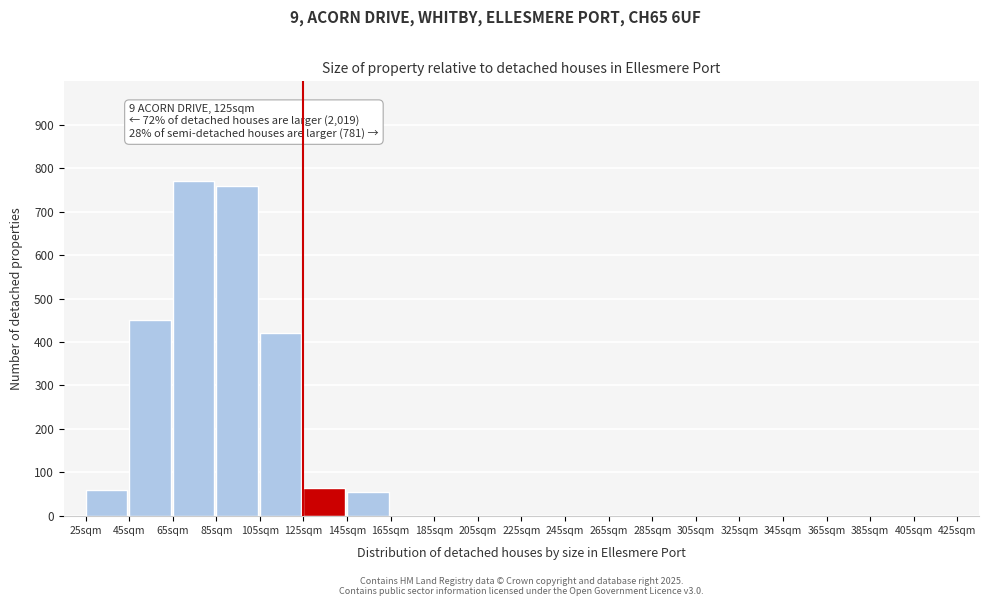

Reading left to right, what are all the values shown in this chart?

25sqm=60	45sqm=450	65sqm=770	85sqm=760	105sqm=420	125sqm=65	145sqm=55	165sqm=0	185sqm=0	205sqm=0	225sqm=0	245sqm=0	265sqm=0	285sqm=0	305sqm=0	325sqm=0	345sqm=0	365sqm=0	385sqm=0	405sqm=0